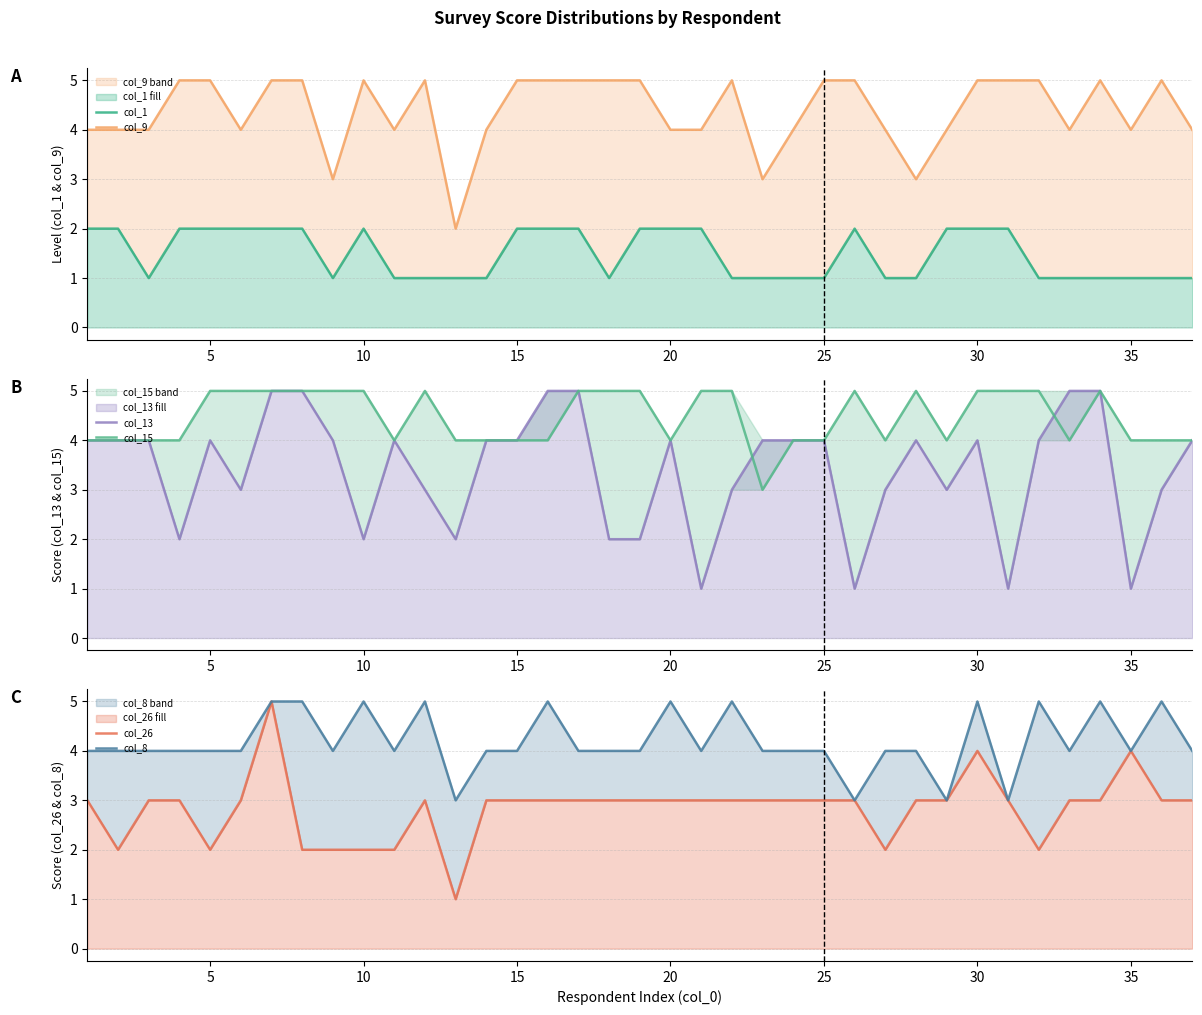

Count the number of data series in this chart.

6